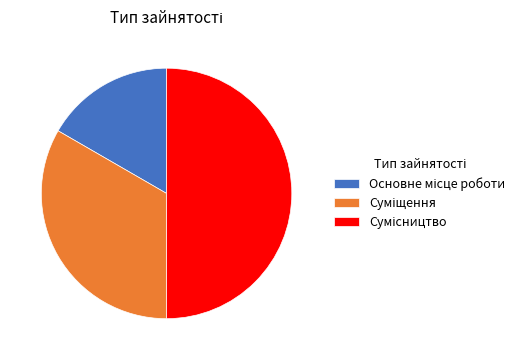

Is it true that Суміщення is 33% of the pie?

True